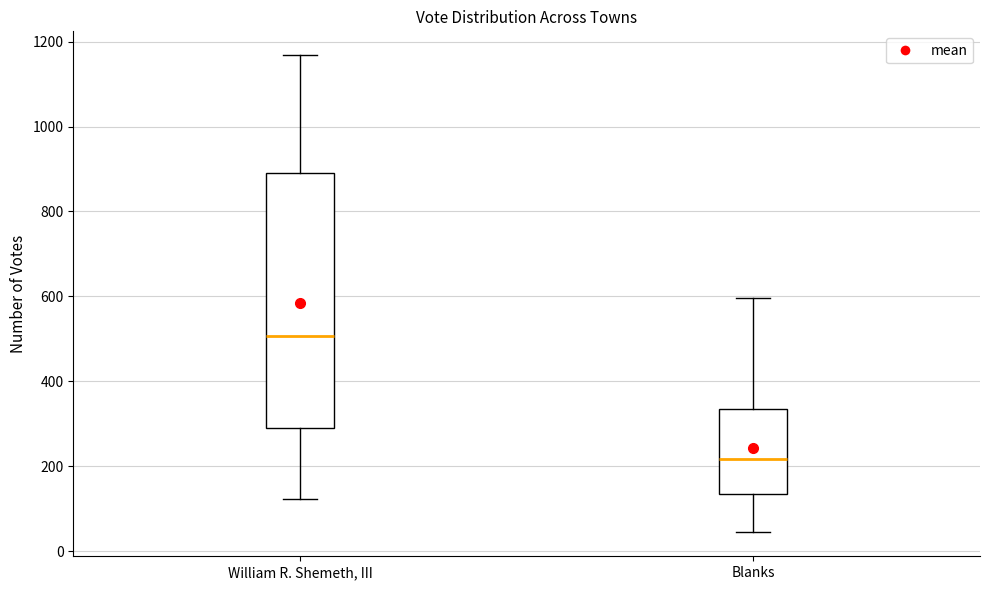

Reading left to right, read every box against the y-axis: the position of its median line, the range the box covers, and the ends of its whiskers. The values are not printed on the chart, so give them approximately, as read against the axis.

William R. Shemeth, III: median 500, box 300 to 900, whiskers 120 to 1160
Blanks: median 220, box 140 to 340, whiskers 40 to 600